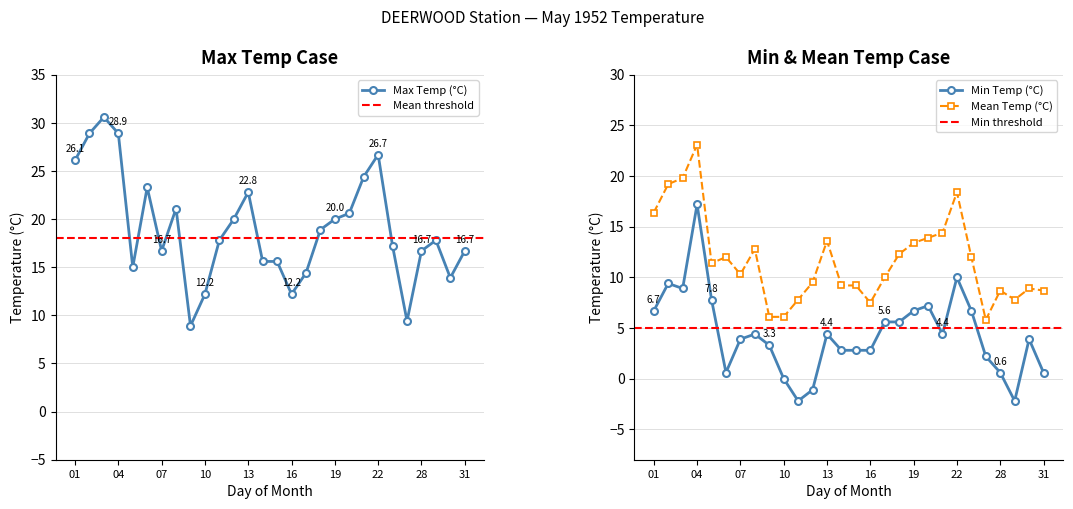

True or false: Mean Temp (°C) and Min Temp (°C) intersect in this chart.

False